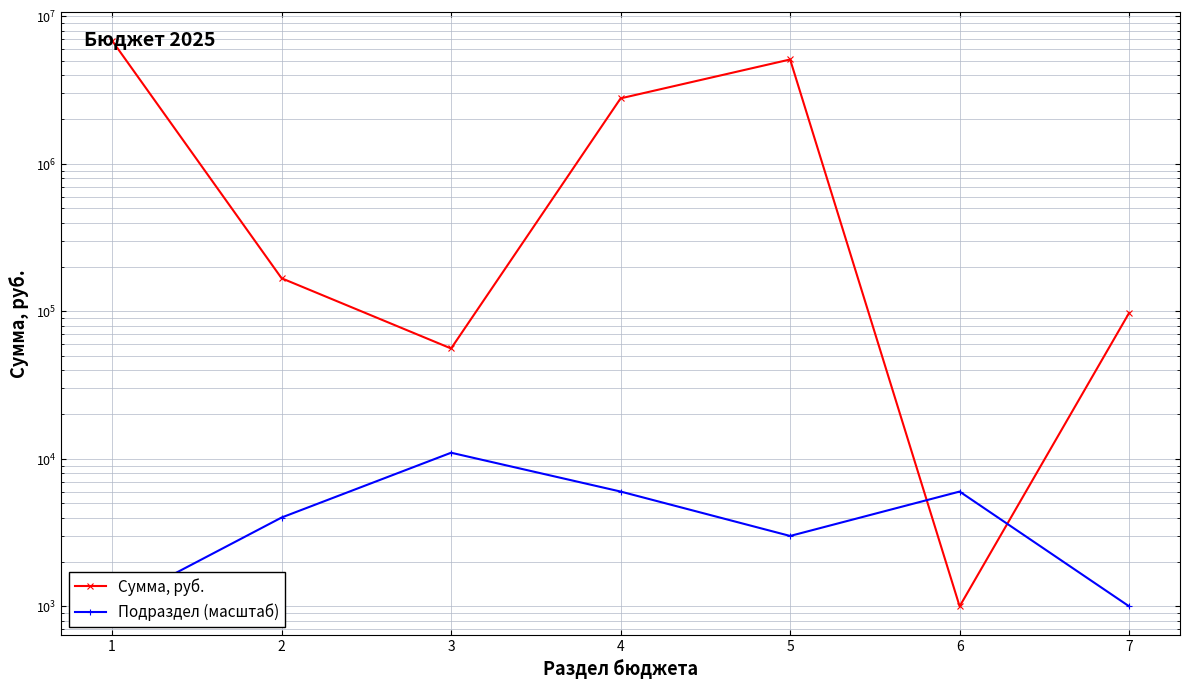

The Сумма, руб. series shows 76815.5 at 3. True or false?

False